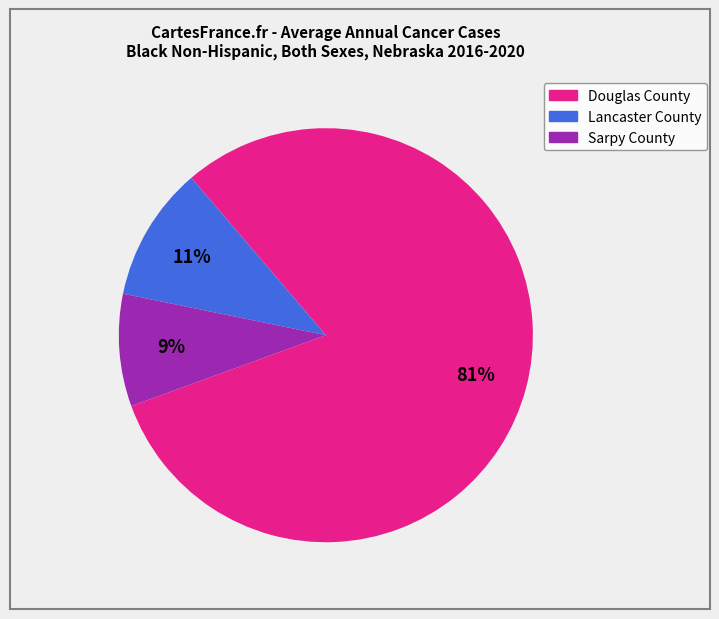

How many segments does this pie chart have?

3